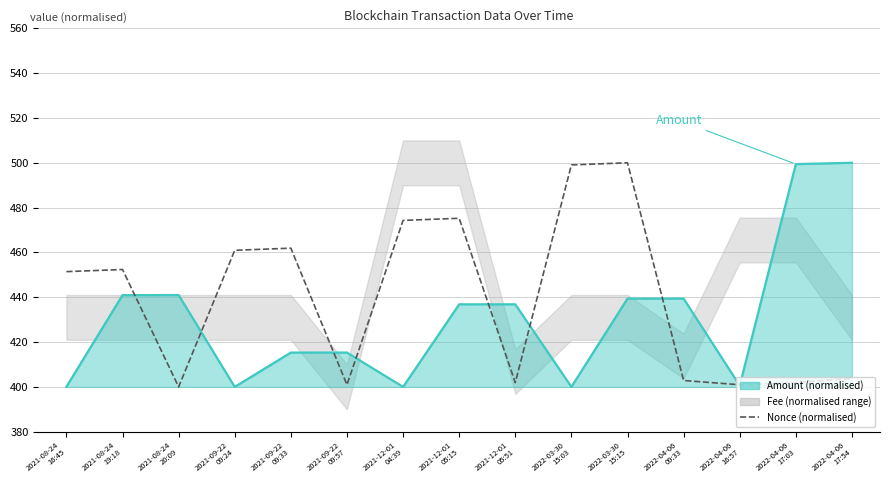

Reading right to left, what are all the values shown in this chart?

Amount trend: 500.0	499.4	400.6	439.4	439.4	400.0	436.9	436.8	400.0	415.3	415.3	400.0	441.0	440.9	400.1
Nonce (normalised): 403.8	401.9	401.0	402.9	500.0	499.0	401.9	475.2	474.3	401.0	461.9	461.0	400.0	452.4	451.4